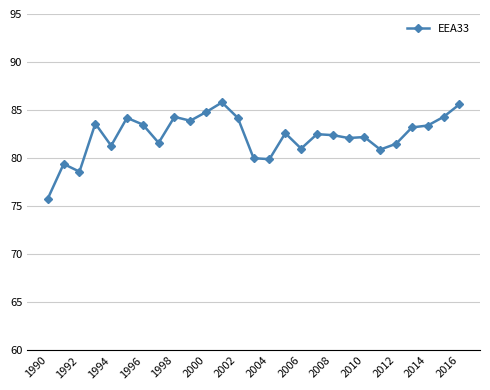

What is the smallest value displayed?

75.8